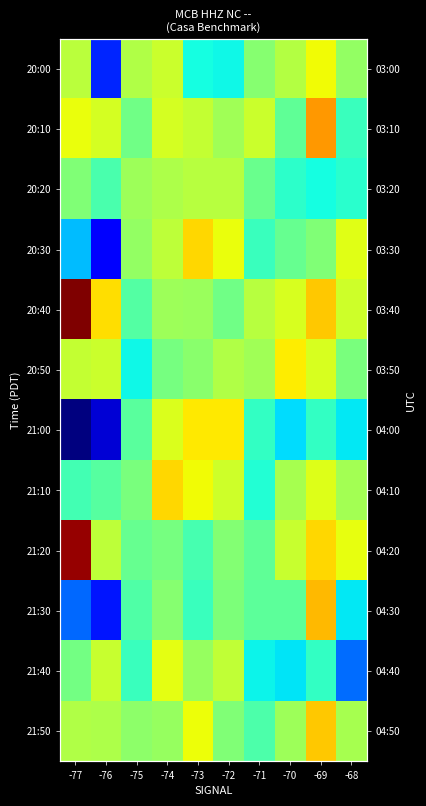

Which has a higher value, -72 or -70?

-70